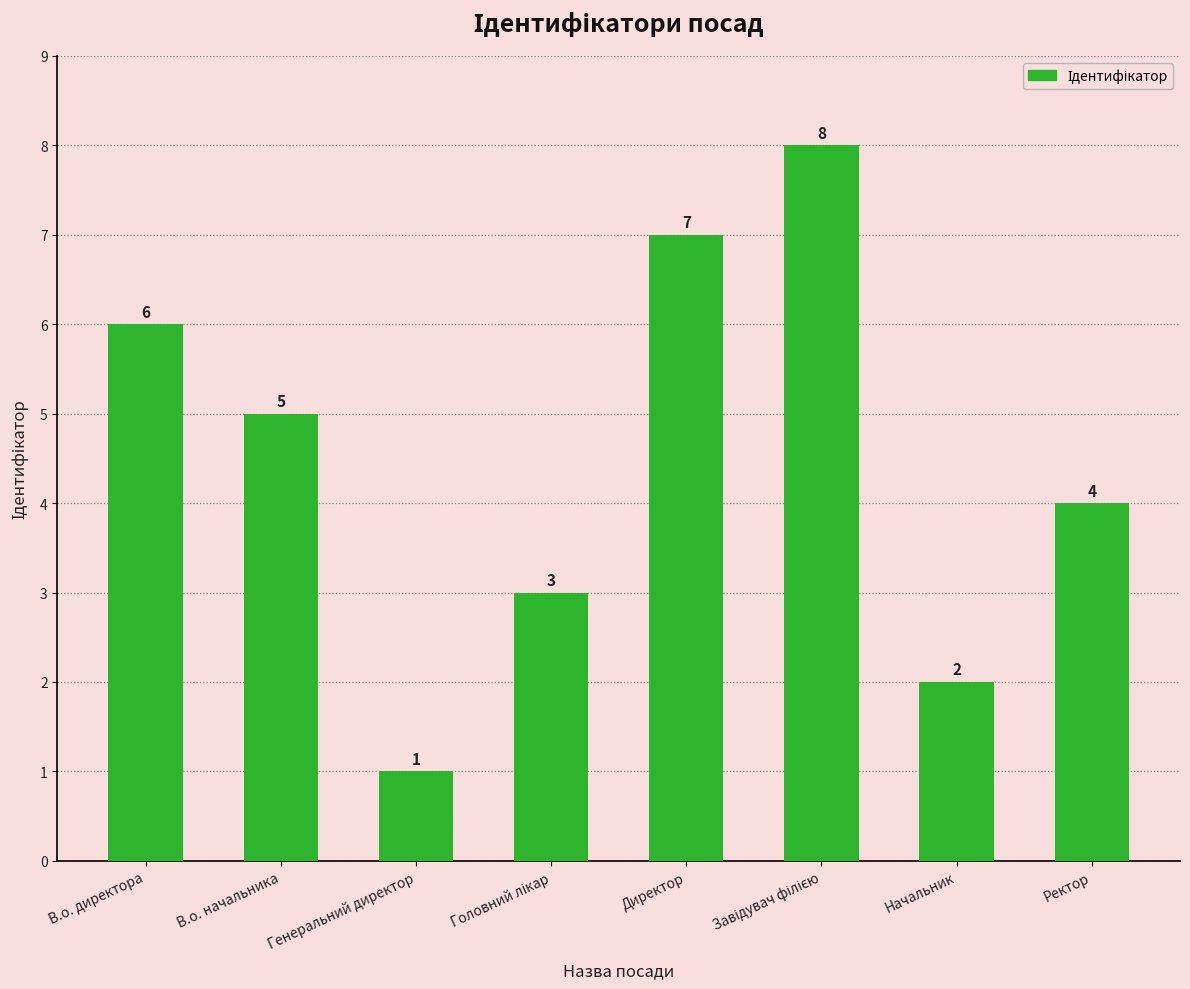

What is the value of the 7th bar from the left?

2